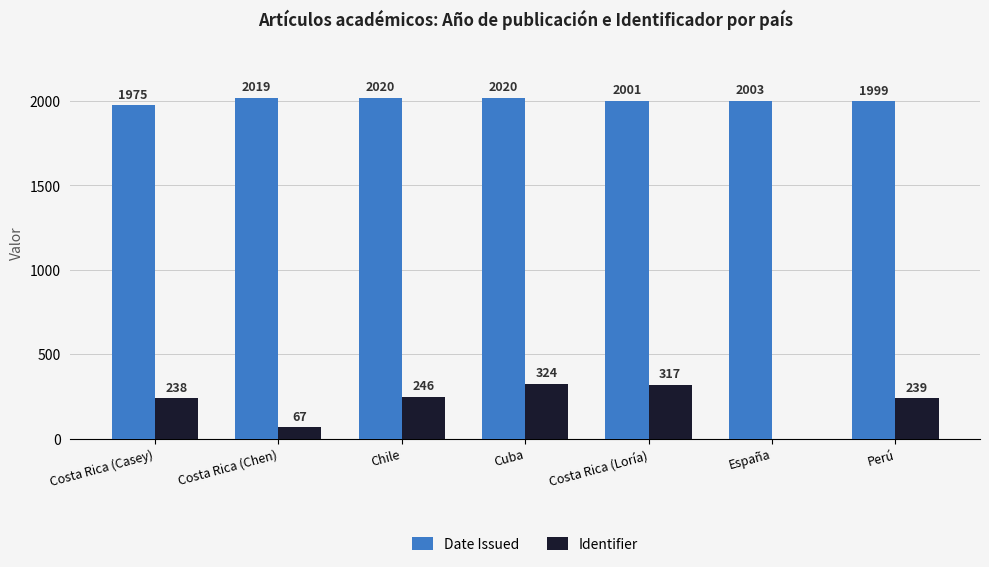

Reading left to right, transcribe all the data shown in this chart.

Date Issued: 1975	2019	2020	2020	2001	2003	1999
Identifier: 238	67	246	324	317	0	239